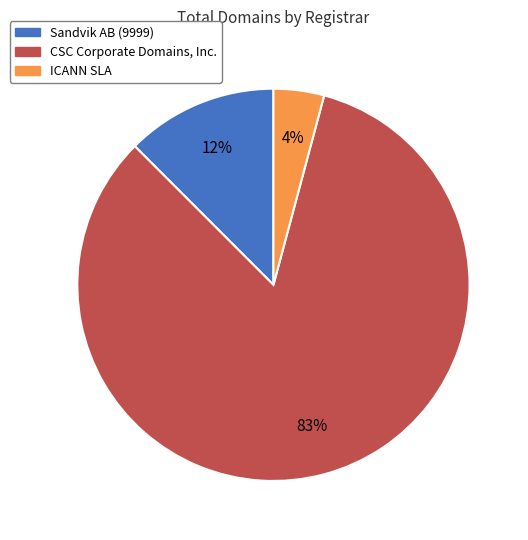

Between ICANN SLA and CSC Corporate Domains, Inc., which is larger?

CSC Corporate Domains, Inc.